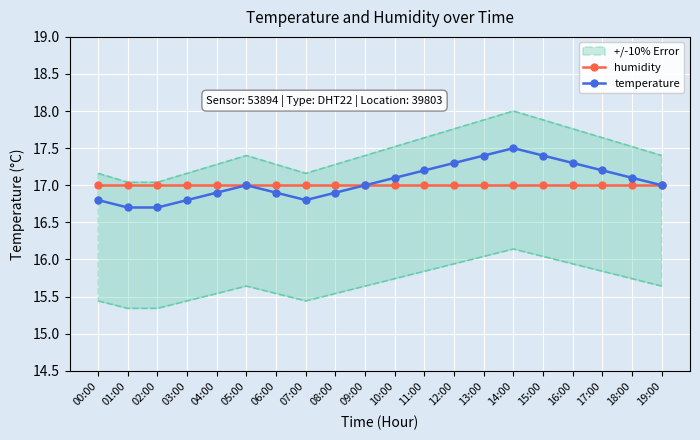

True or false: humidity and temperature cross at least once.

False